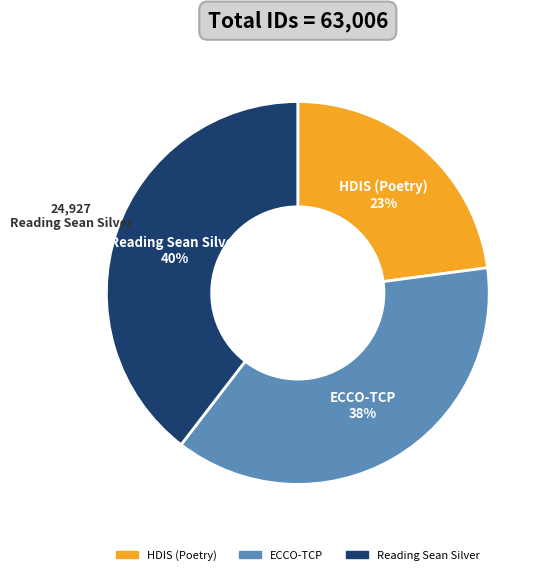

Rank the categories by value from highest to lowest.

Reading Sean Silver, ECCO-TCP, HDIS (Poetry)